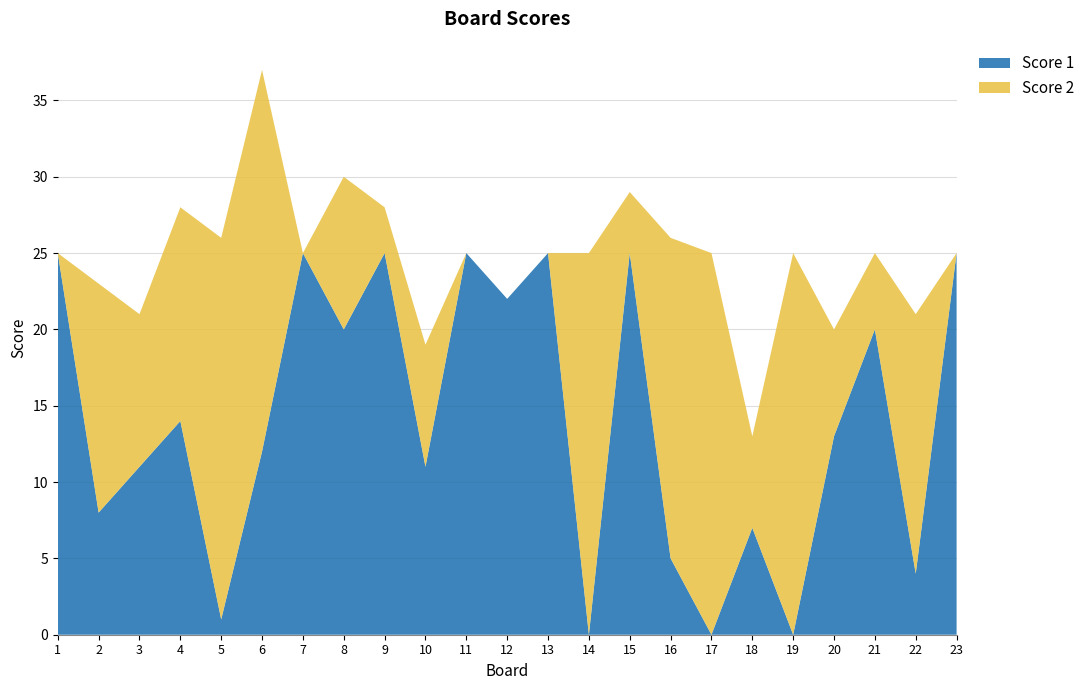

Reading right to left, transcribe all the data shown in this chart.

Score 1: 23=25	22=4	21=20	20=13	19=0	18=7	17=0	16=5	15=25	14=0	13=25	12=22	11=25	10=11	9=25	8=20	7=25	6=12	5=1	4=14	3=11	2=8	1=25
Score 2: 23=0	22=17	21=5	20=7	19=25	18=6	17=25	16=21	15=4	14=25	13=0	12=0	11=0	10=8	9=3	8=10	7=0	6=25	5=25	4=14	3=10	2=15	1=0